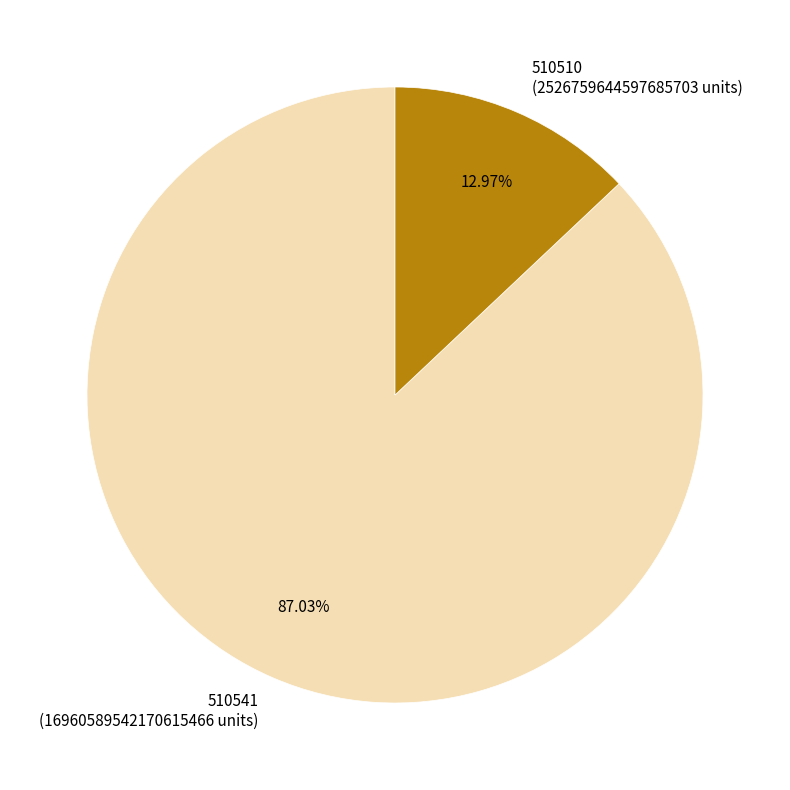

Is it true that 510541 is 79% of the pie?

False